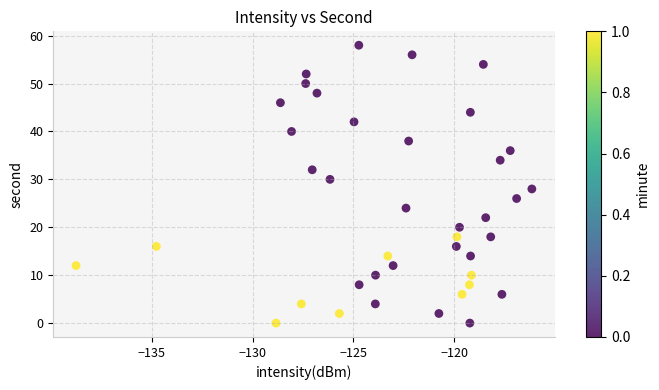

What is the range of Y values (max minus min)?

58